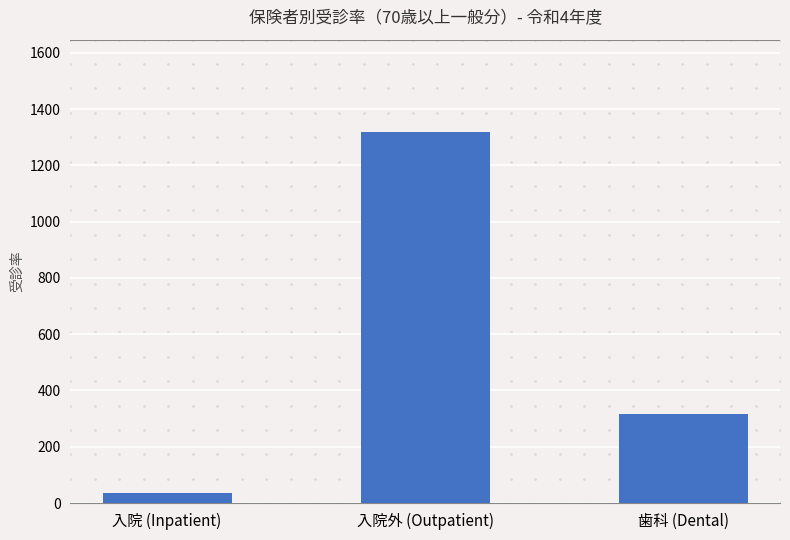

Are the bars grouped side by side (vs. stacked)?

No